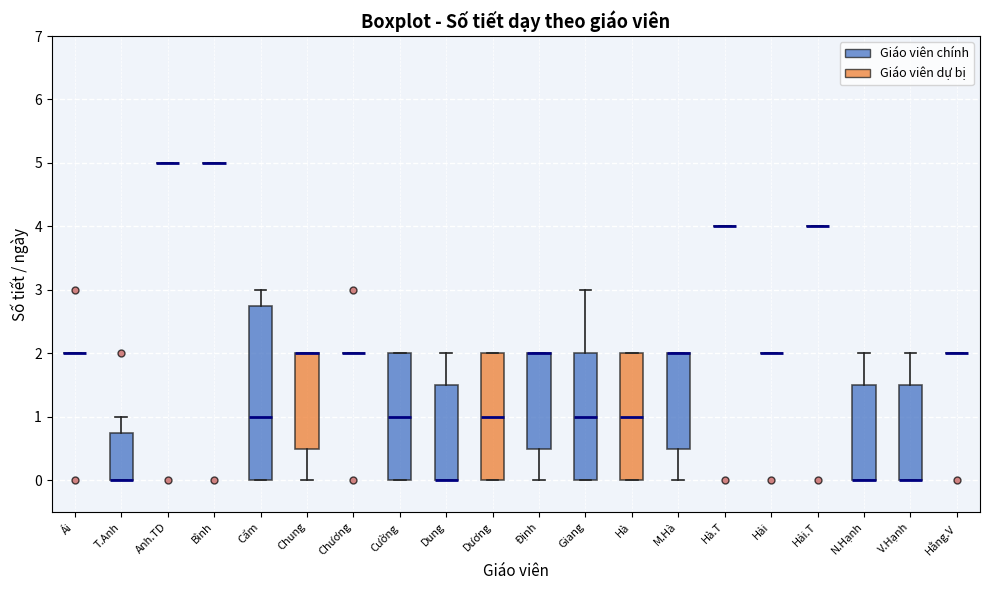

Comparing the boxes themselves (not the whiskers), which one is the tallest?

Cẩm